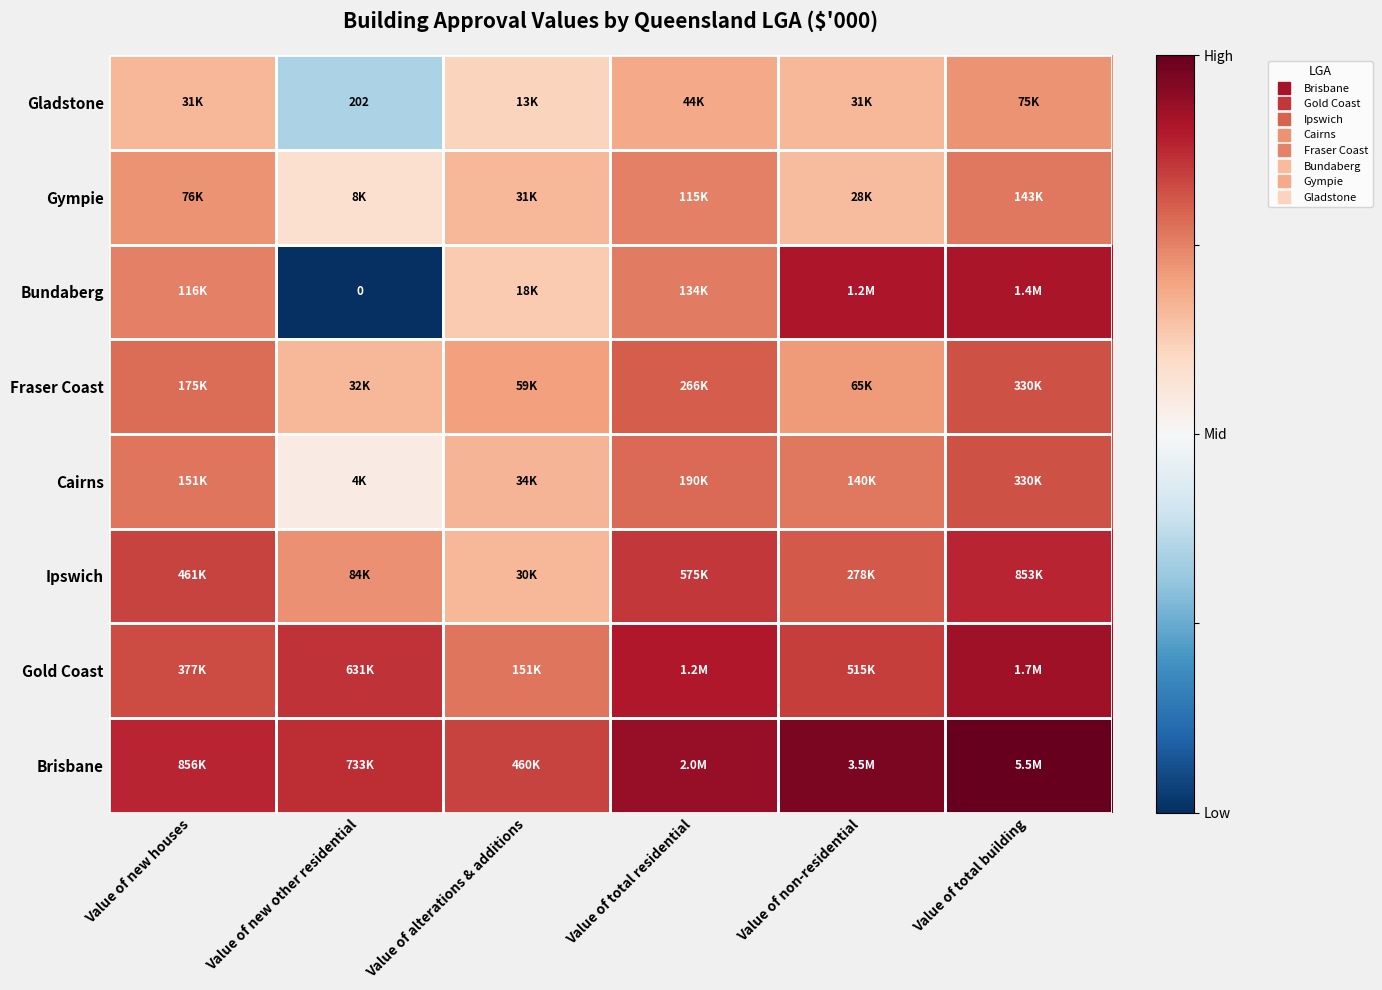

At which label does Gladstone reach its peak?

Value of total building